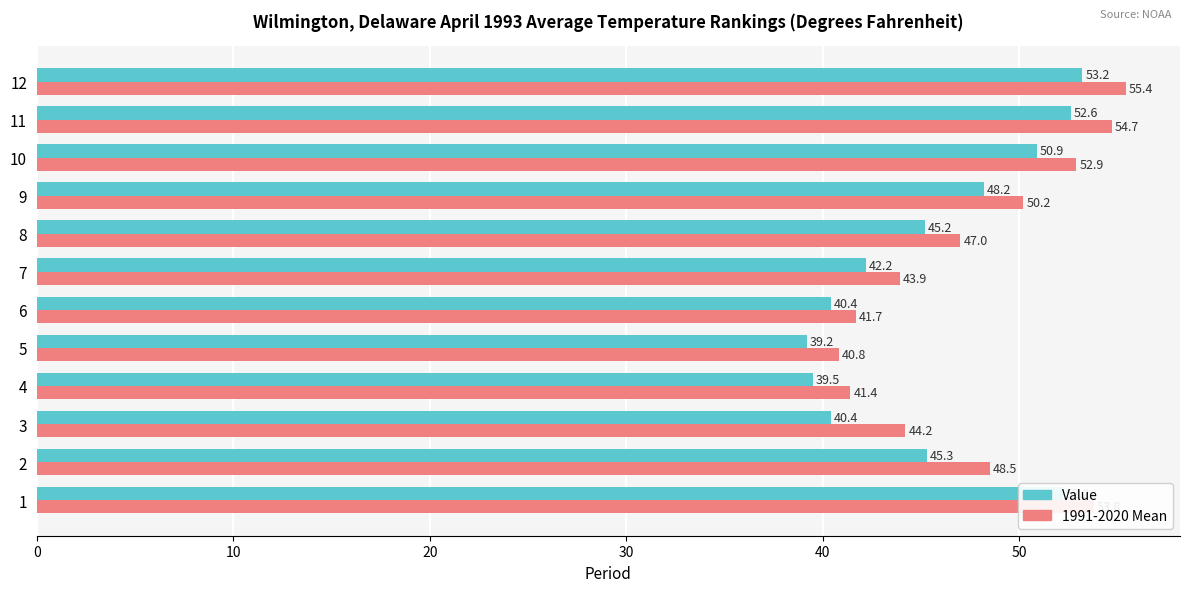

The value of Value at 6 is 40.4. True or false?

True